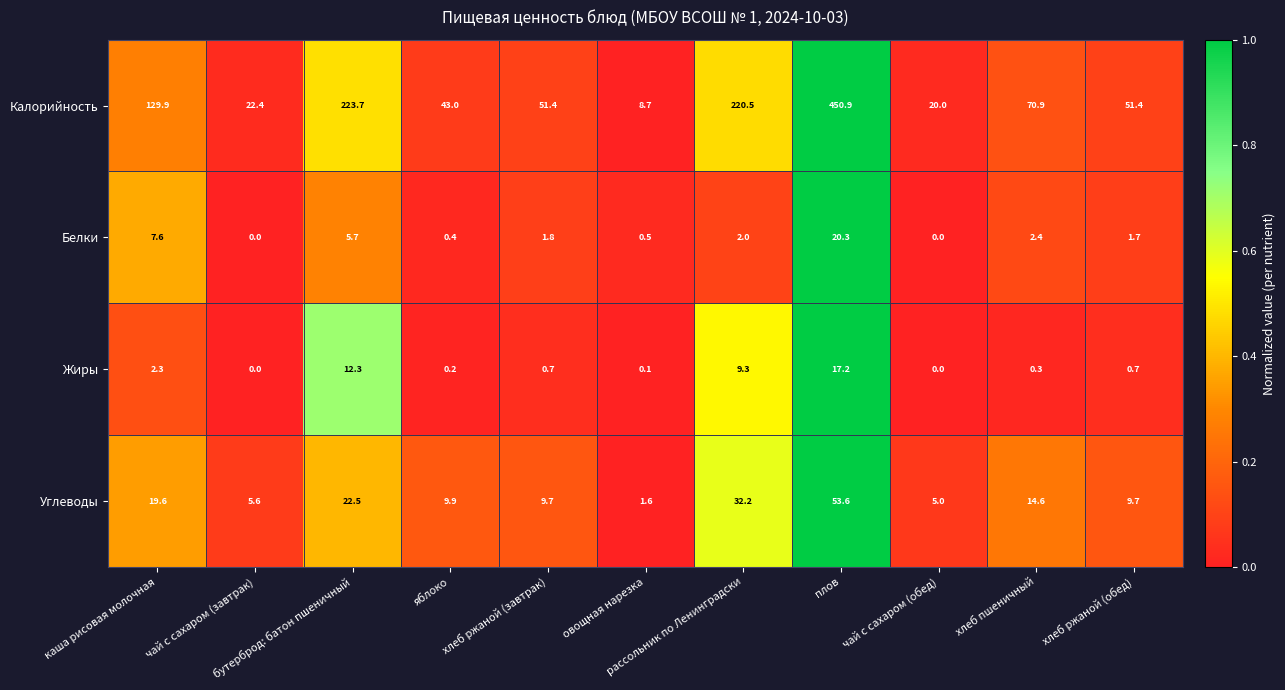

How many data points in Белки are less than 1?

4